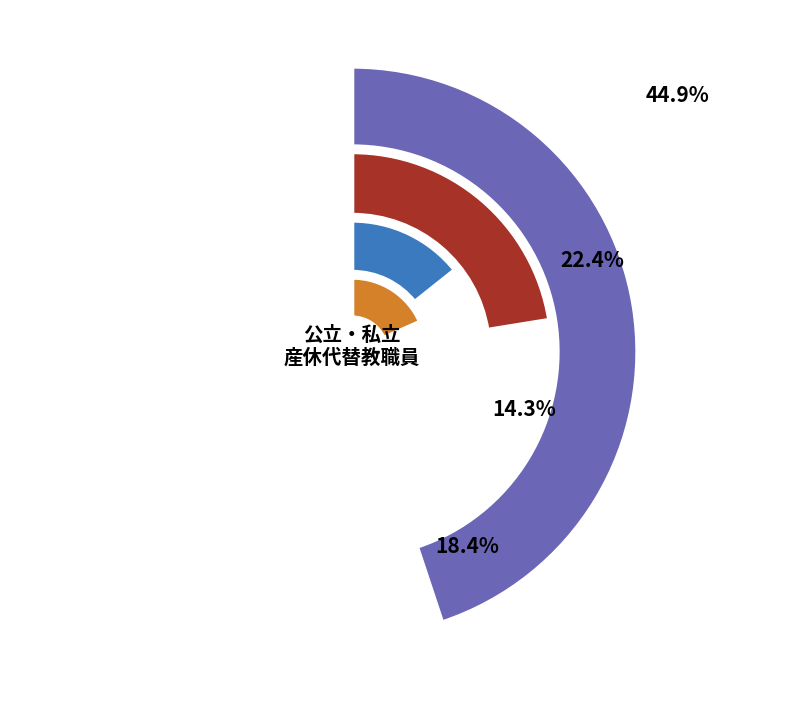

What percentage is the 岡山県 slice, to the nearest percent?

10%